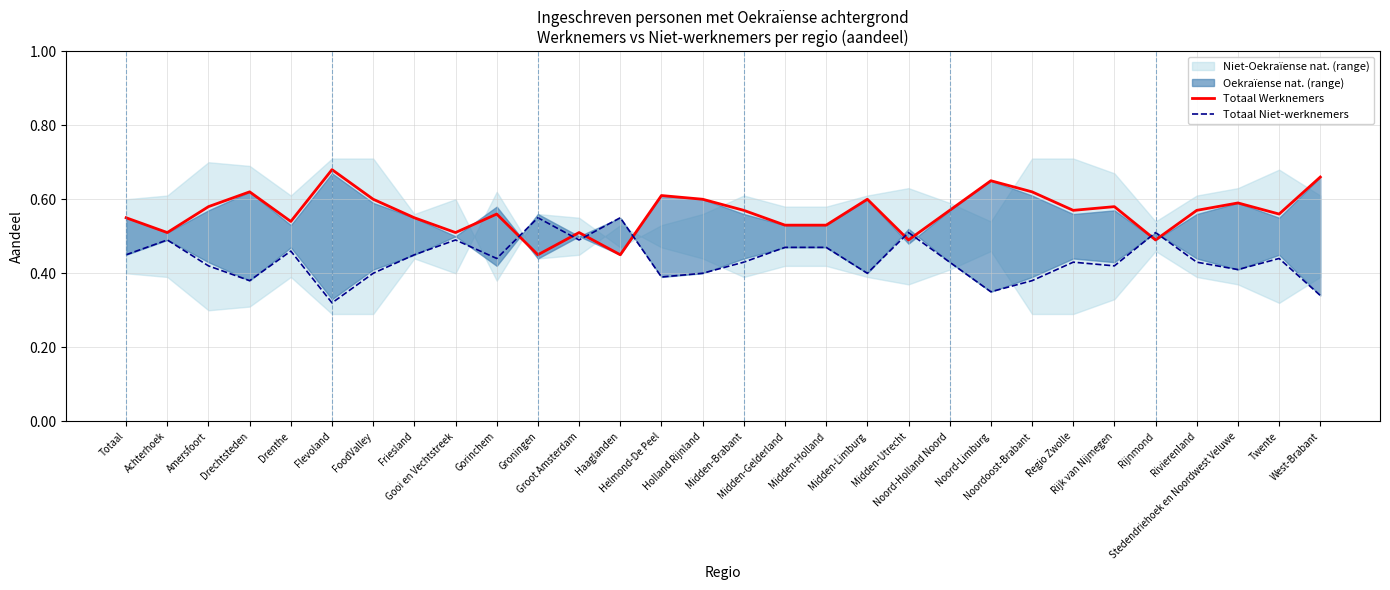

Which series has the largest range (max minus min)?

Totaal Werknemers